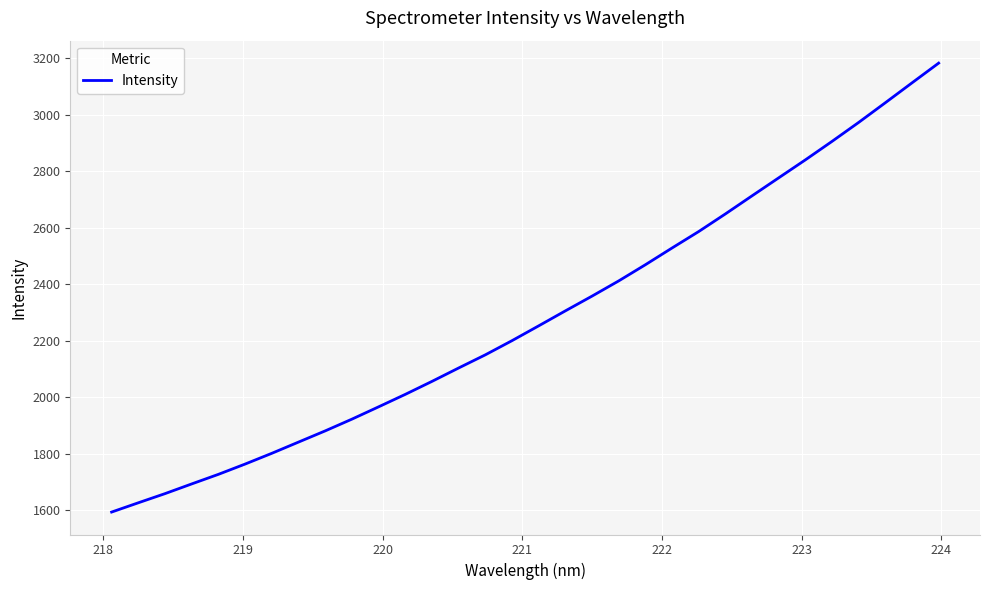

What is the greatest value displayed?

3182.3